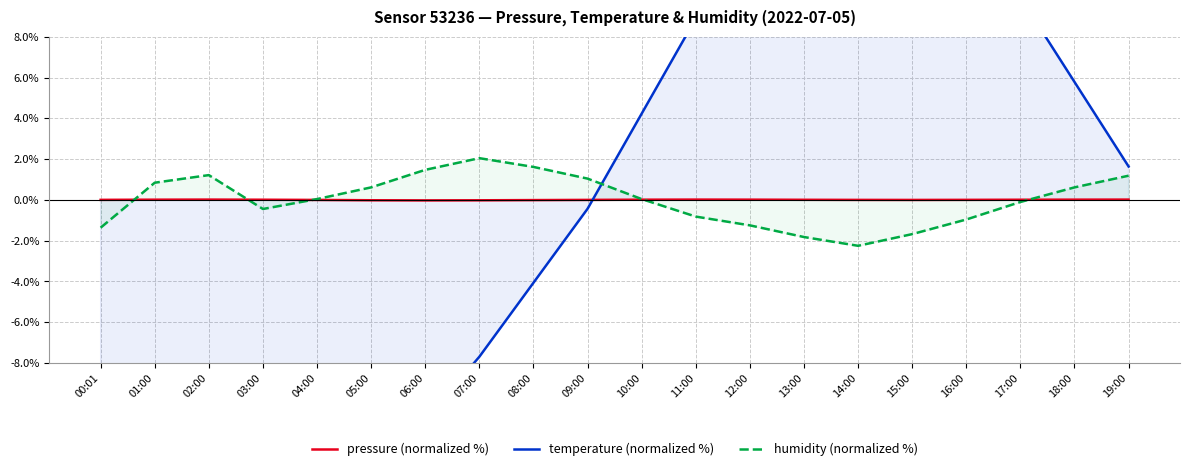

What is the lowest value of the humidity (normalized %) series?

-2.3